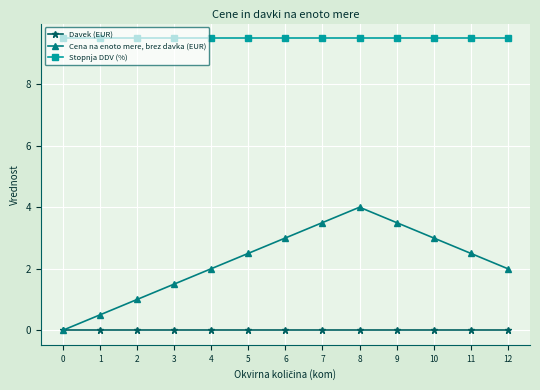

At which category is the sum across all series the highest?

8